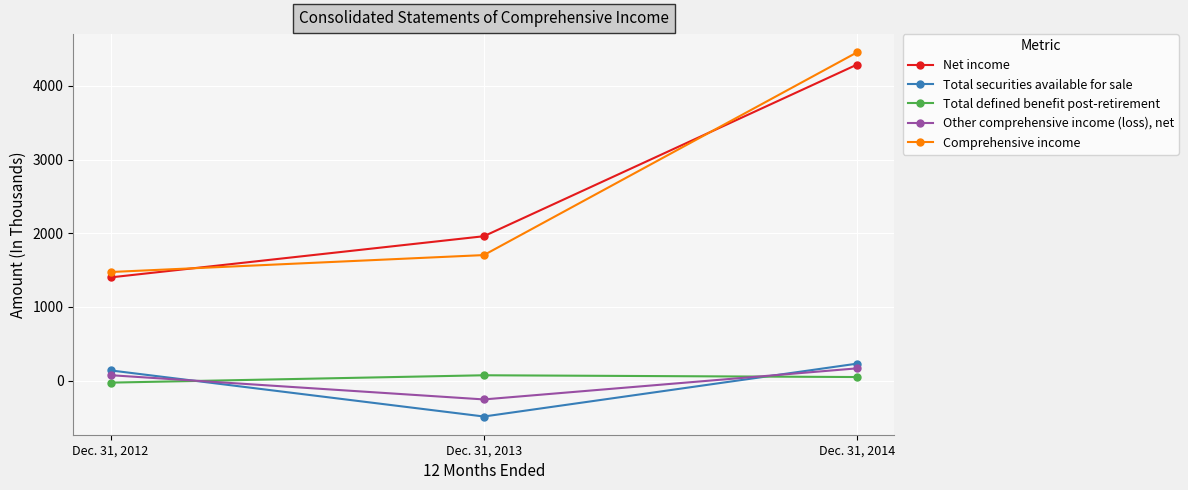

Which series has the largest range (max minus min)?

Comprehensive income